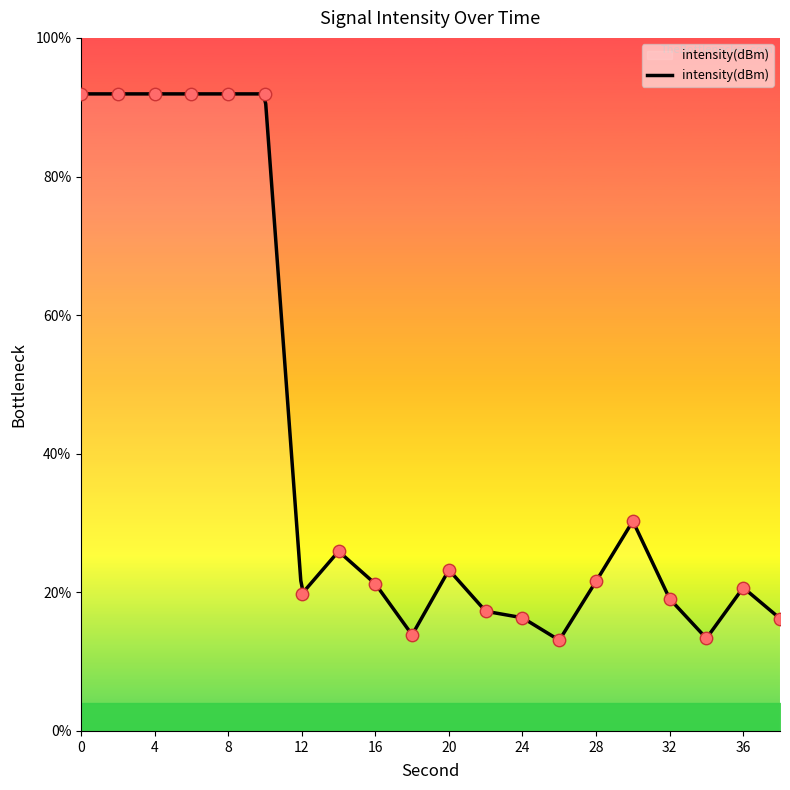

Approximately how many times larger is the value at 20 compared to 32?

1.2